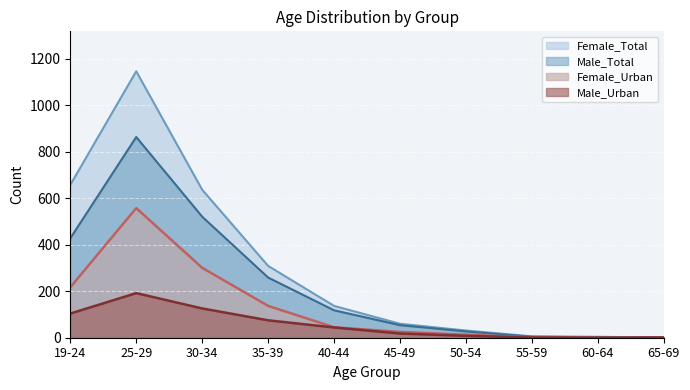

How many values in the Male_Total series exceed 118?

4